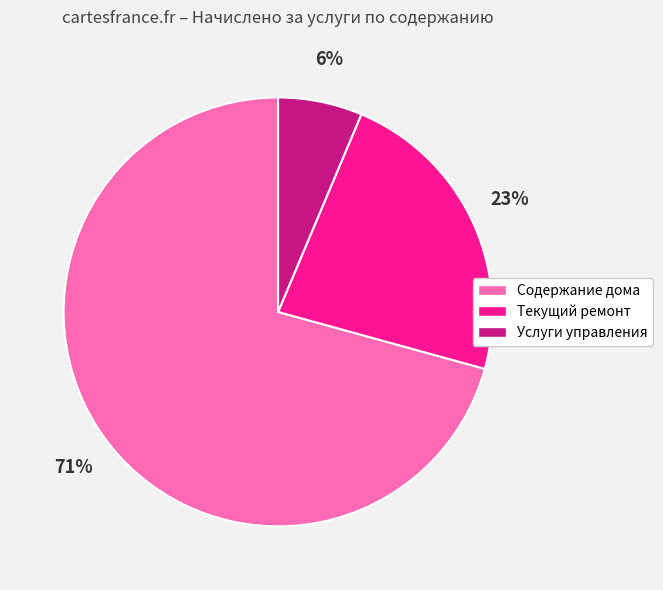

Which has a higher value, Услуги управления or Содержание дома?

Содержание дома